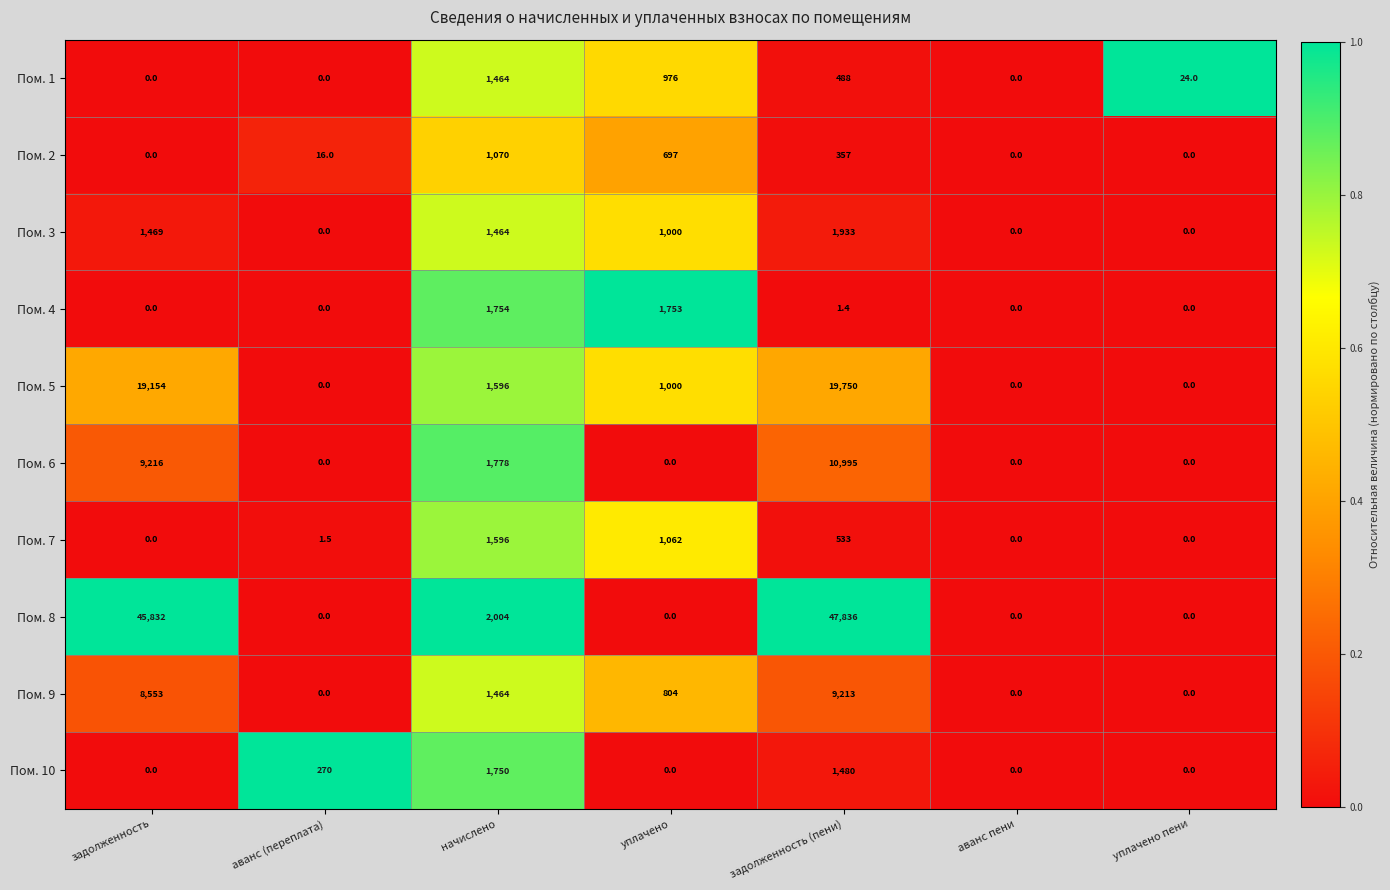

What is the total value across all series at уплачено?

7292.0